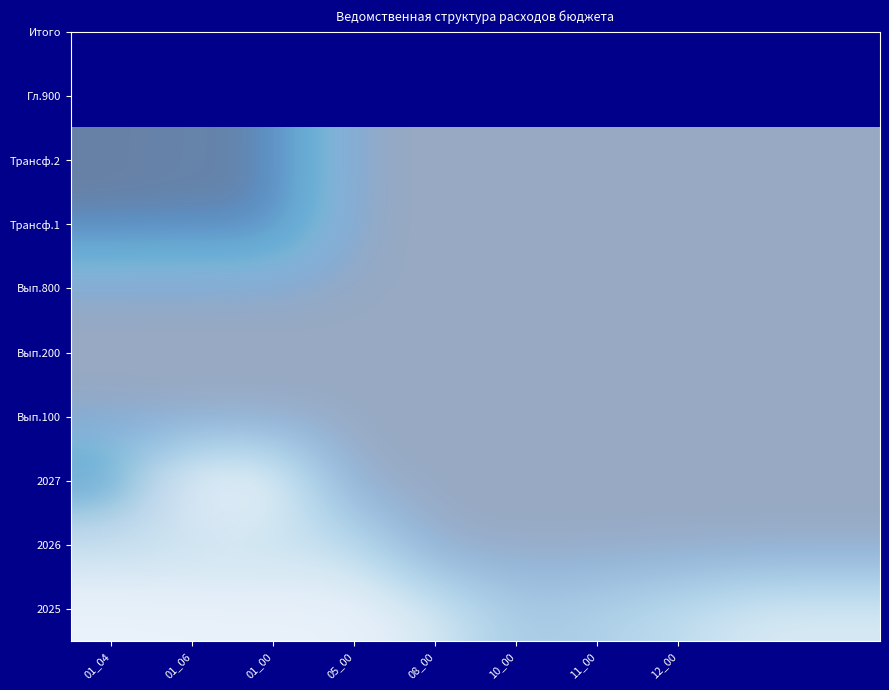

Count the number of categories in the chart.

10